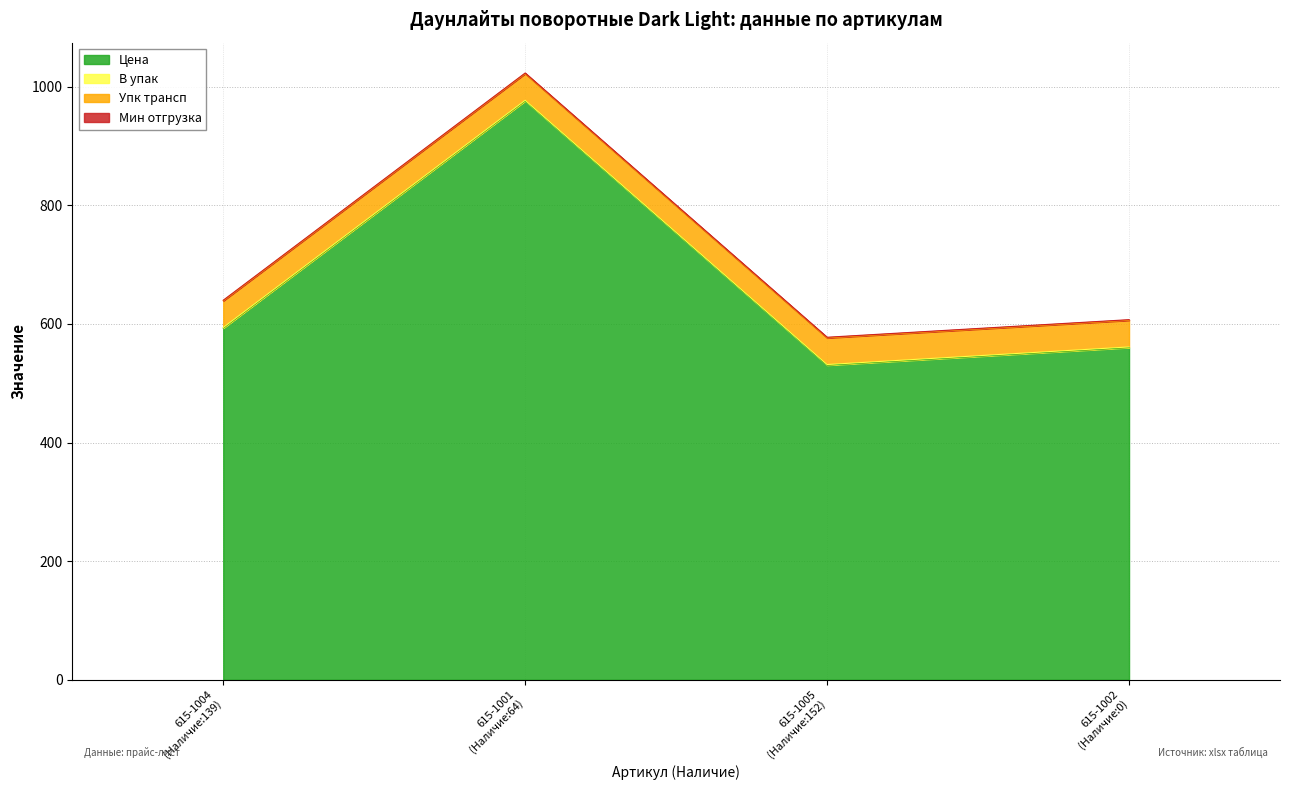

True or false: Мин отгрузка and Цена intersect in this chart.

False